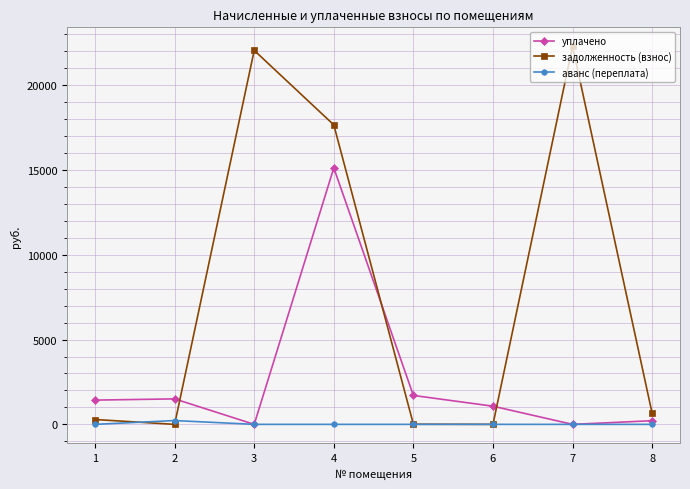

At which category is the sum across all series the highest?

4